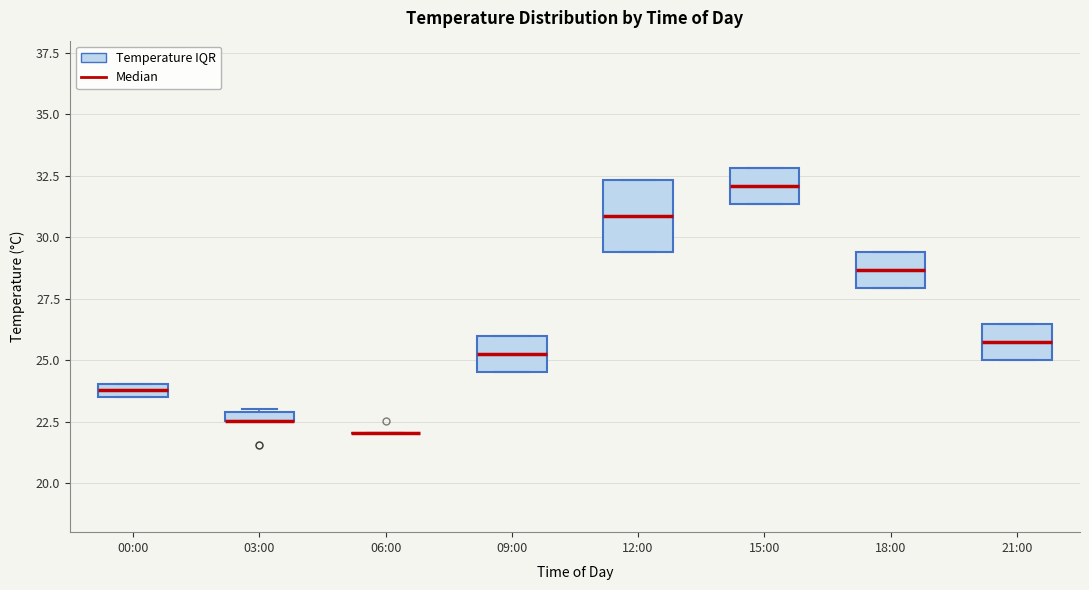

Which box is the tallest, from its lower edge to its upper edge?

12:00